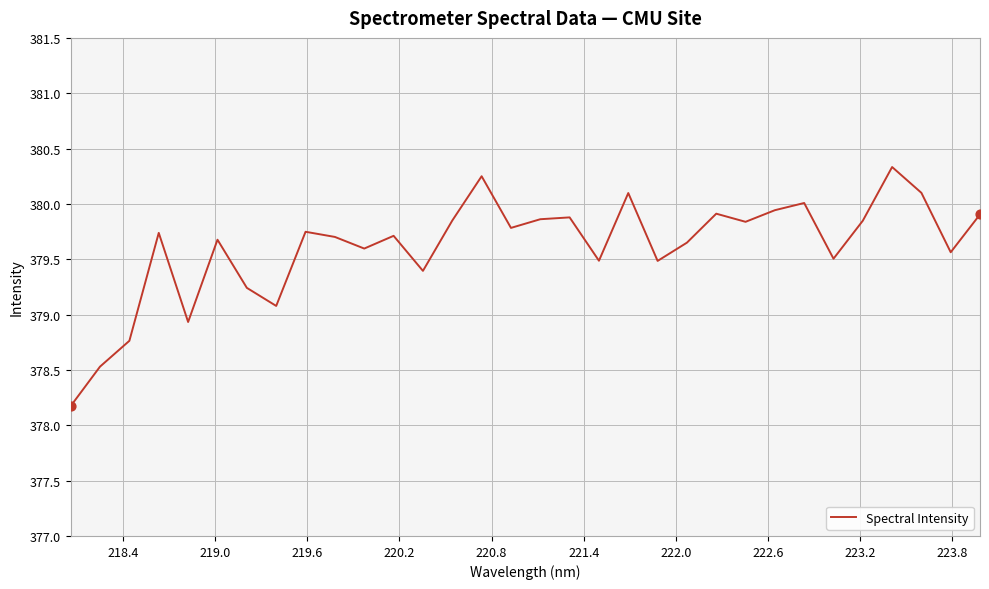

What is the difference between the maximum and minimum values?

2.2